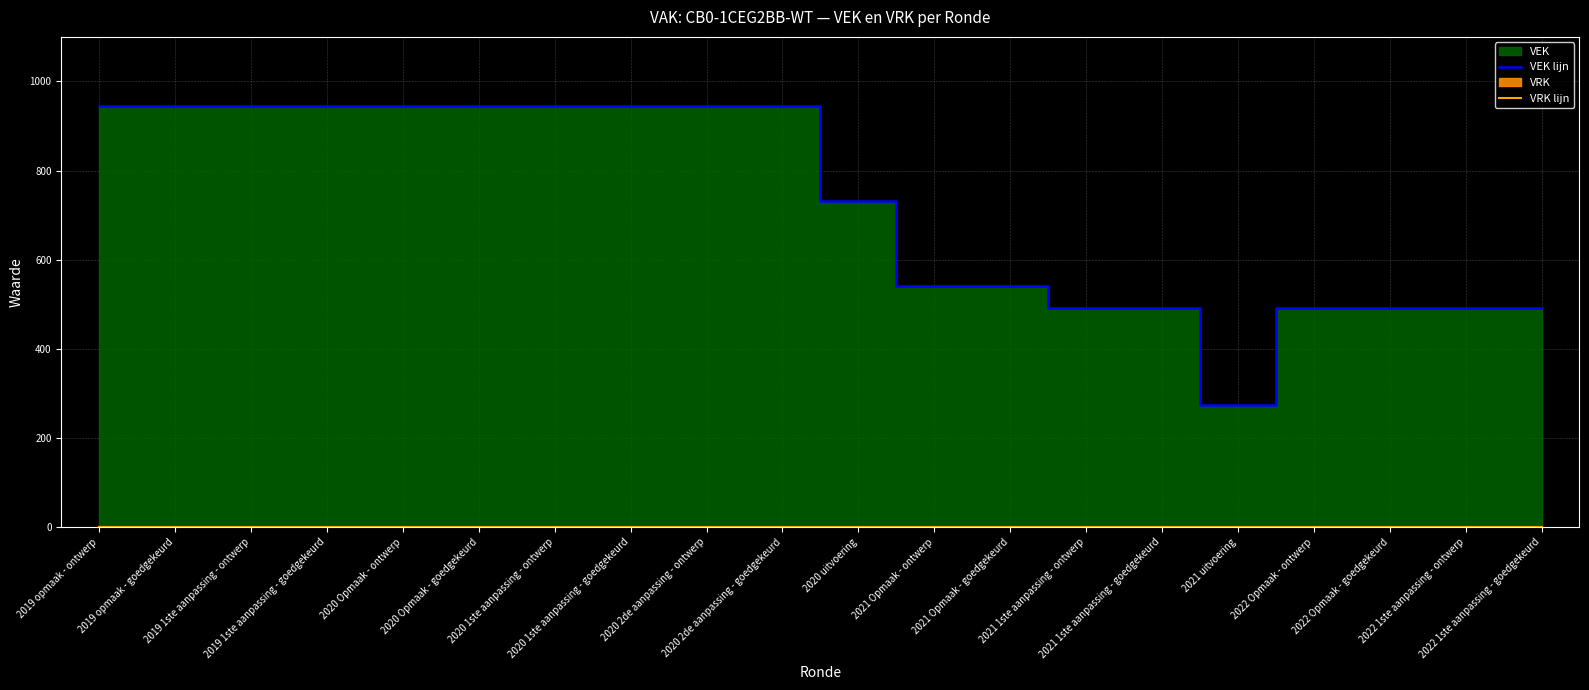

Between 2021 Opmaak - goedgekeurd and 2020 Opmaak - ontwerp, which is larger?

2020 Opmaak - ontwerp